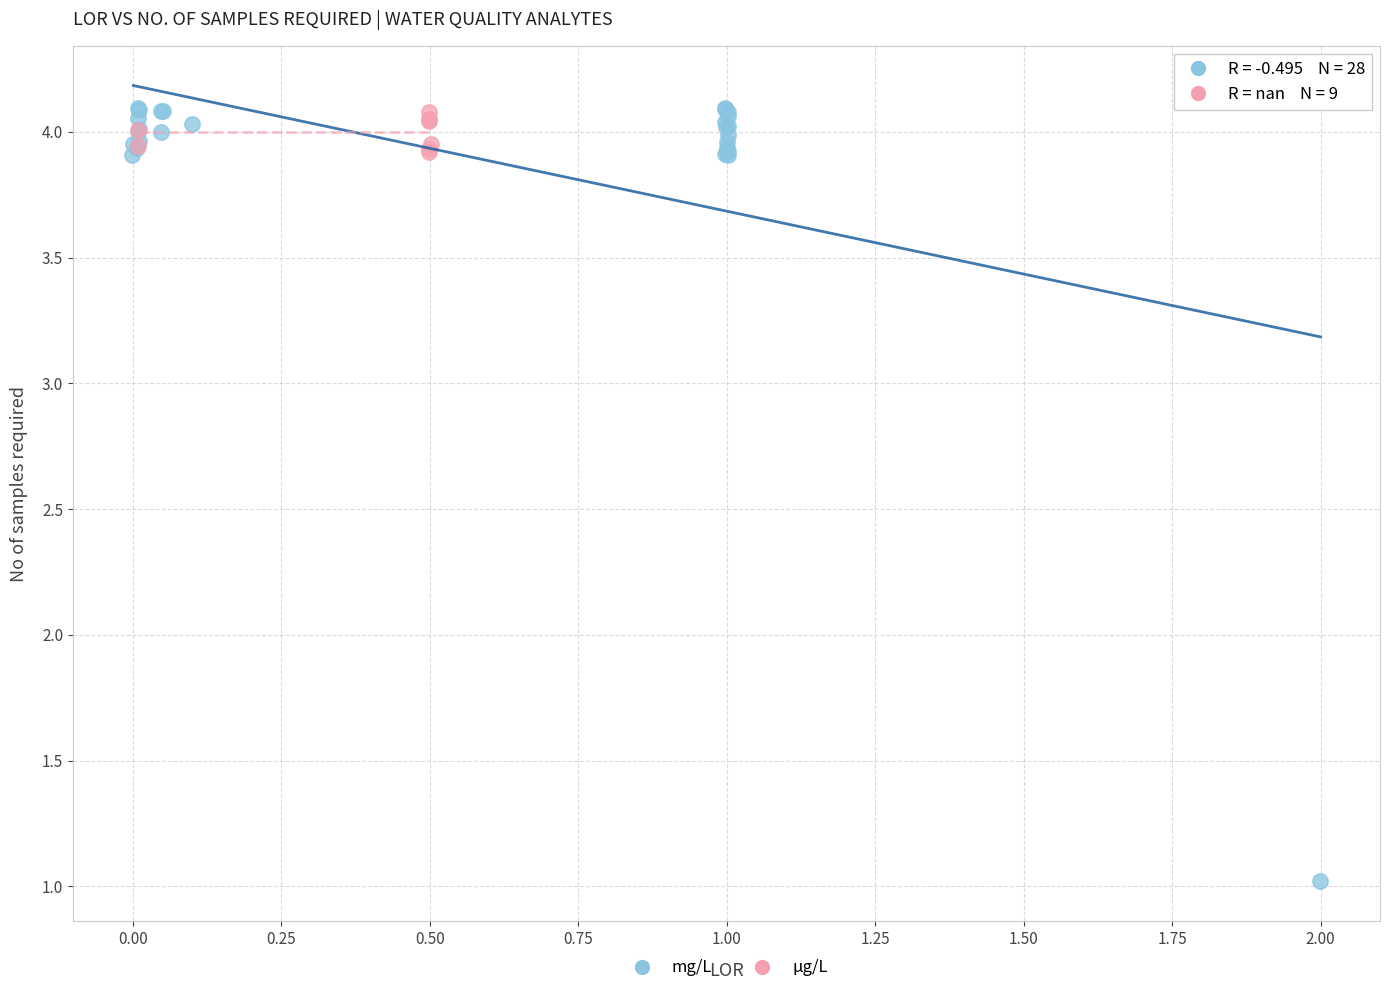

Which series has the largest Y range (max minus min)?

mg/L